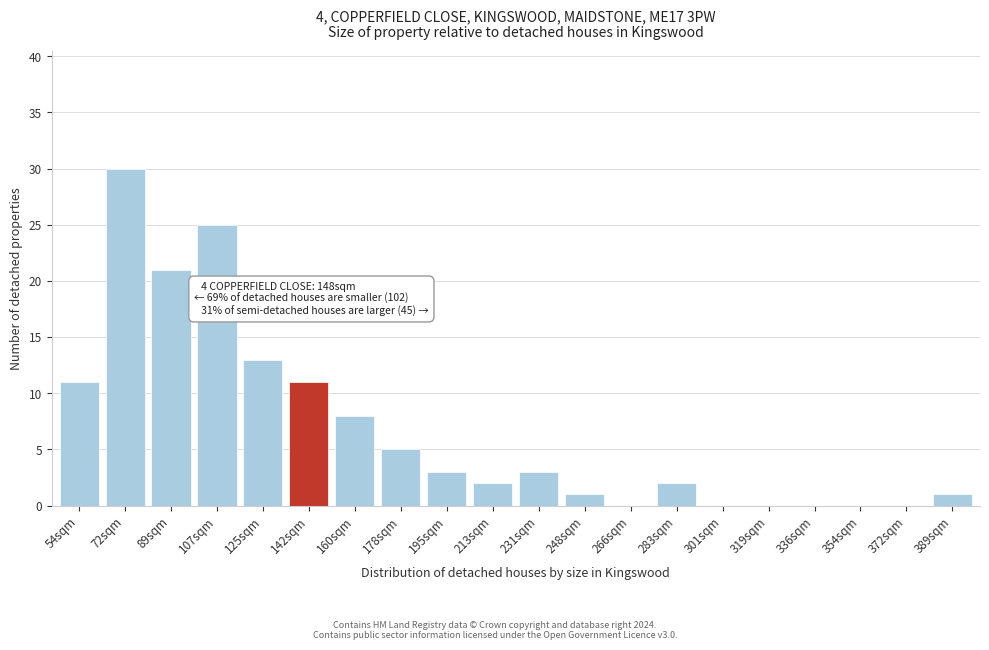

Reading left to right, what are all the values shown in this chart?

54sqm=11	72sqm=30	89sqm=21	107sqm=25	125sqm=13	142sqm=11	160sqm=8	178sqm=5	195sqm=3	213sqm=2	231sqm=3	248sqm=1	266sqm=0	283sqm=2	301sqm=0	319sqm=0	336sqm=0	354sqm=0	372sqm=0	389sqm=1